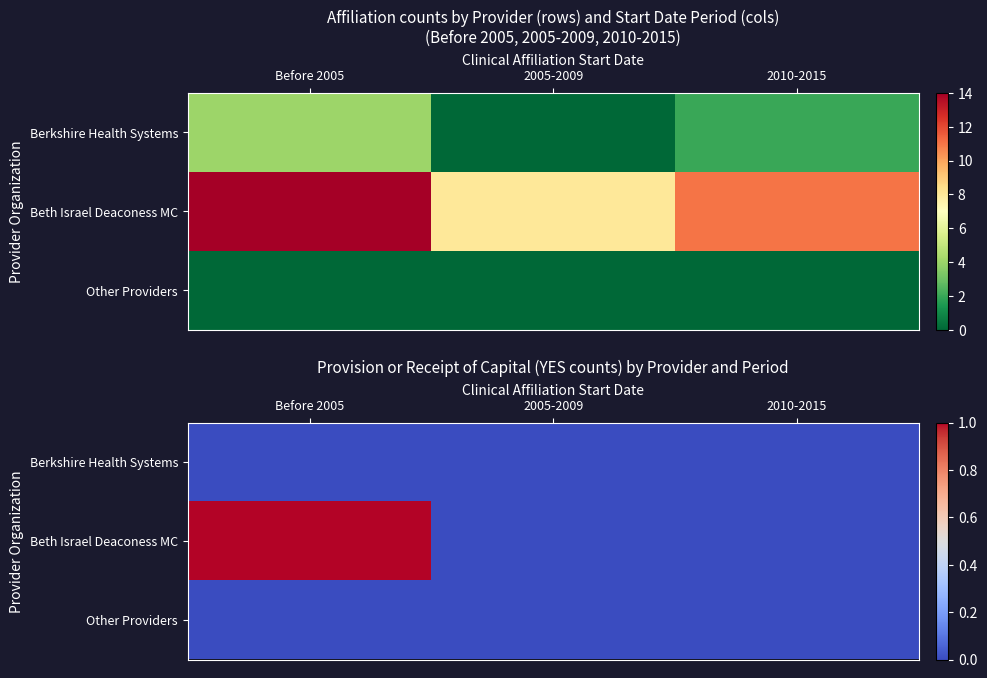

Where is Other Providers nearest to the value 0?

Before 2005